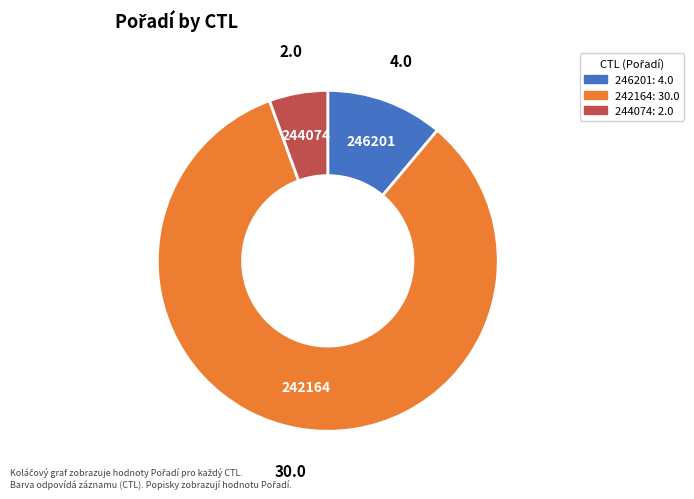

Which has a higher value, 242164 or 246201?

242164